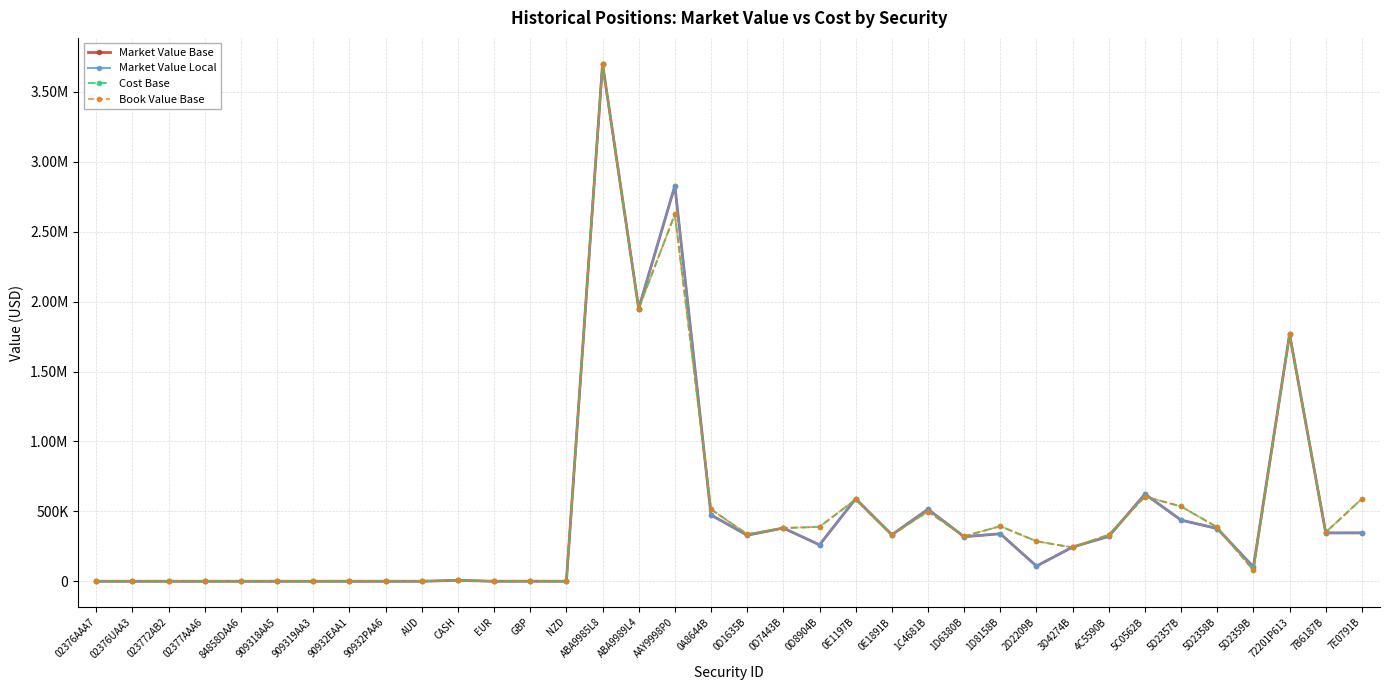

Is the value of Book Value Base at CASH greater than the value of Market Value Base at 4C5590B?

No